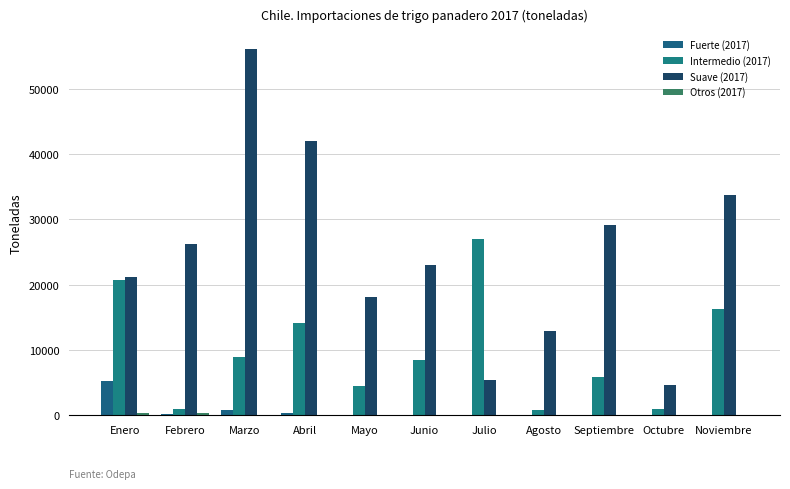

Rank the series by their maximum value, from highest to lowest.

Suave (2017), Intermedio (2017), Fuerte (2017), Otros (2017)